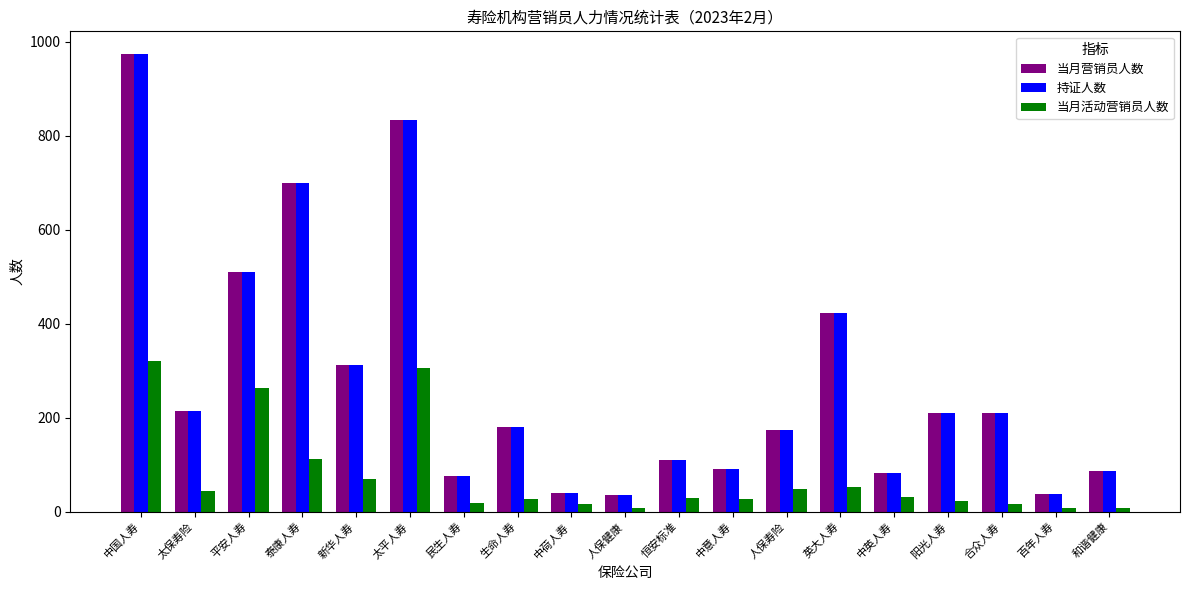

Is the value of 持证人数 at 百年人寿 greater than the value of 当月活动营销员人数 at 中国人寿?

No